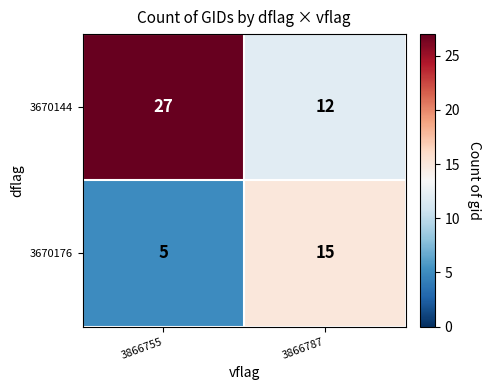

Rank the series at 3866755 from lowest to highest value.

3670176, 3670144